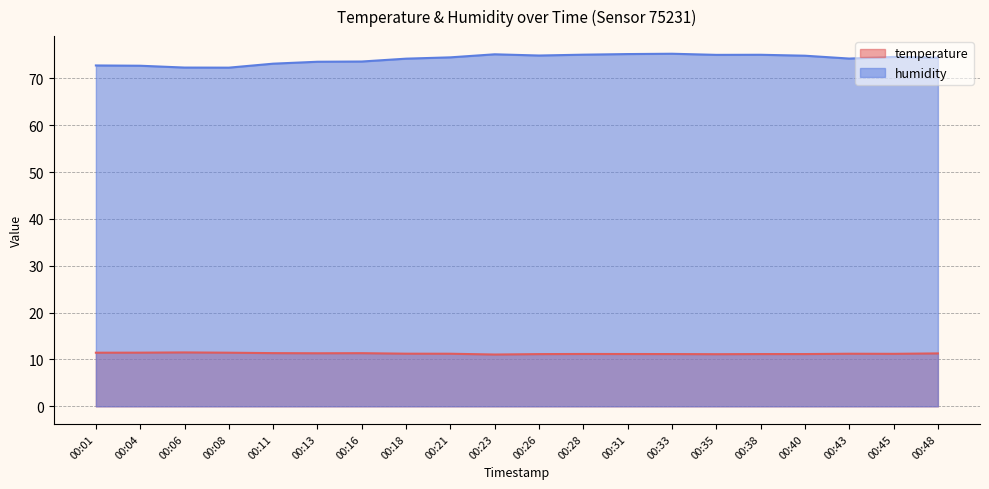

Reading left to right, transcribe all the data shown in this chart.

temperature: 00:01=11.4	00:04=11.4	00:06=11.5	00:08=11.4	00:11=11.3	00:13=11.3	00:16=11.3	00:18=11.2	00:21=11.2	00:23=11.1	00:26=11.1	00:28=11.2	00:31=11.2	00:33=11.2	00:35=11.1	00:38=11.2	00:40=11.2	00:43=11.2	00:45=11.2	00:48=11.3
humidity: 00:01=72.7	00:04=72.7	00:06=72.3	00:08=72.3	00:11=73.1	00:13=73.5	00:16=73.6	00:18=74.2	00:21=74.5	00:23=75.1	00:26=74.9	00:28=75.0	00:31=75.2	00:33=75.2	00:35=75.0	00:38=75.0	00:40=74.8	00:43=74.2	00:45=74.6	00:48=74.4